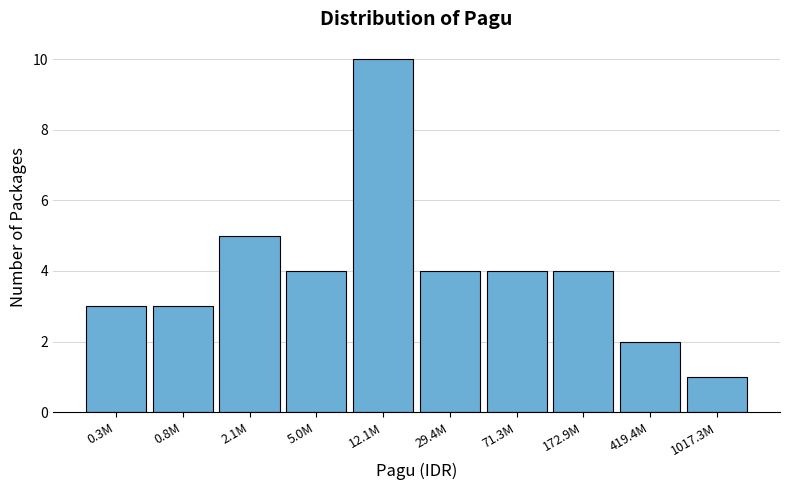

Reading left to right, extract all data points from this chart.

0.3M=3	0.8M=3	2.1M=5	5.0M=4	12.1M=10	29.4M=4	71.3M=4	172.9M=4	419.4M=2	1017.3M=1